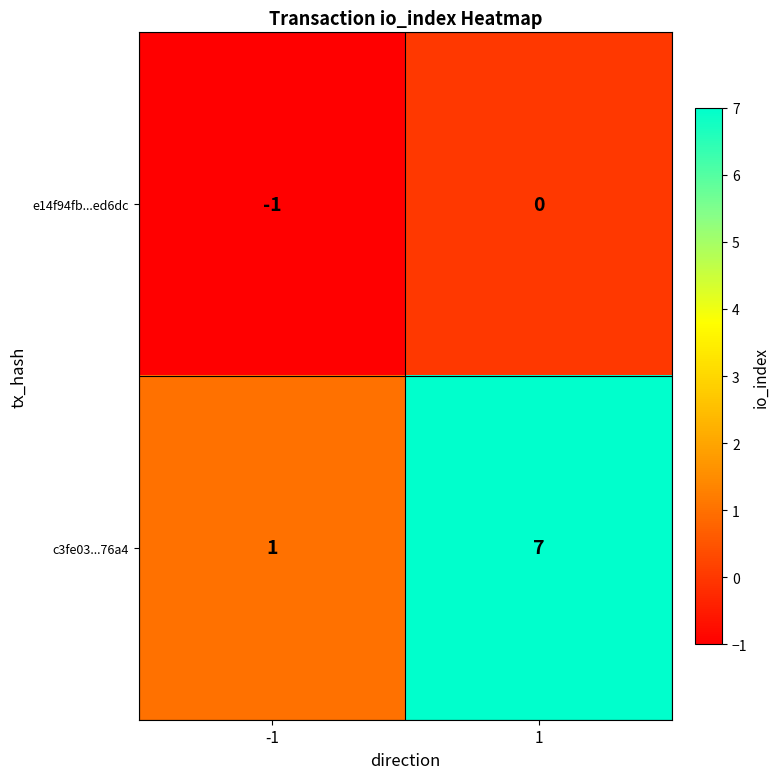

What is the spread (max minus min) of values at -1?

2